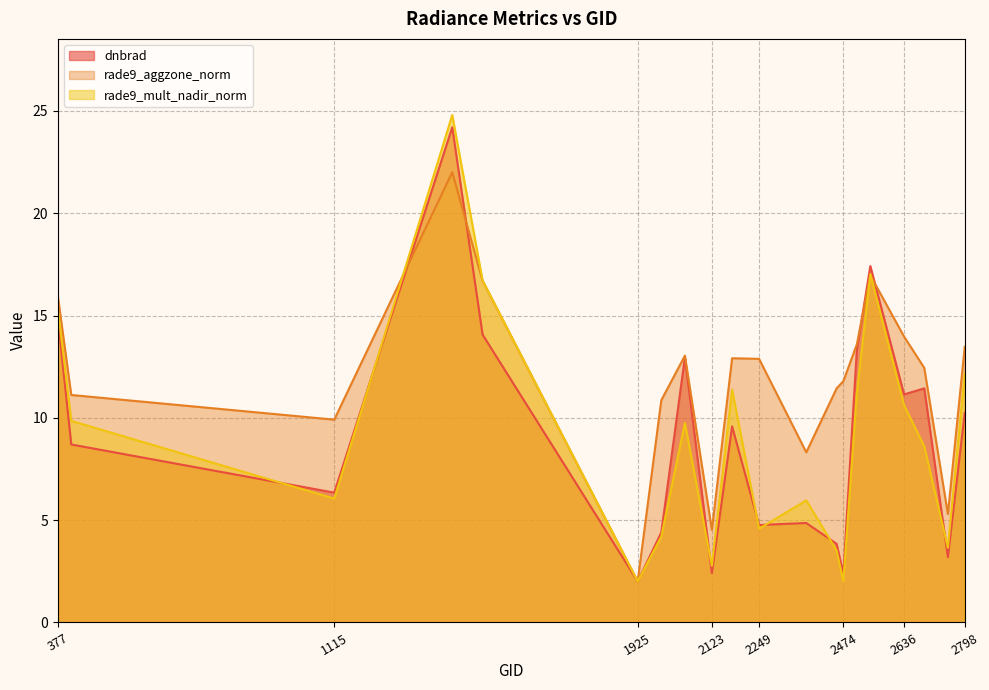

At which category is the sum across all series the highest?

1430